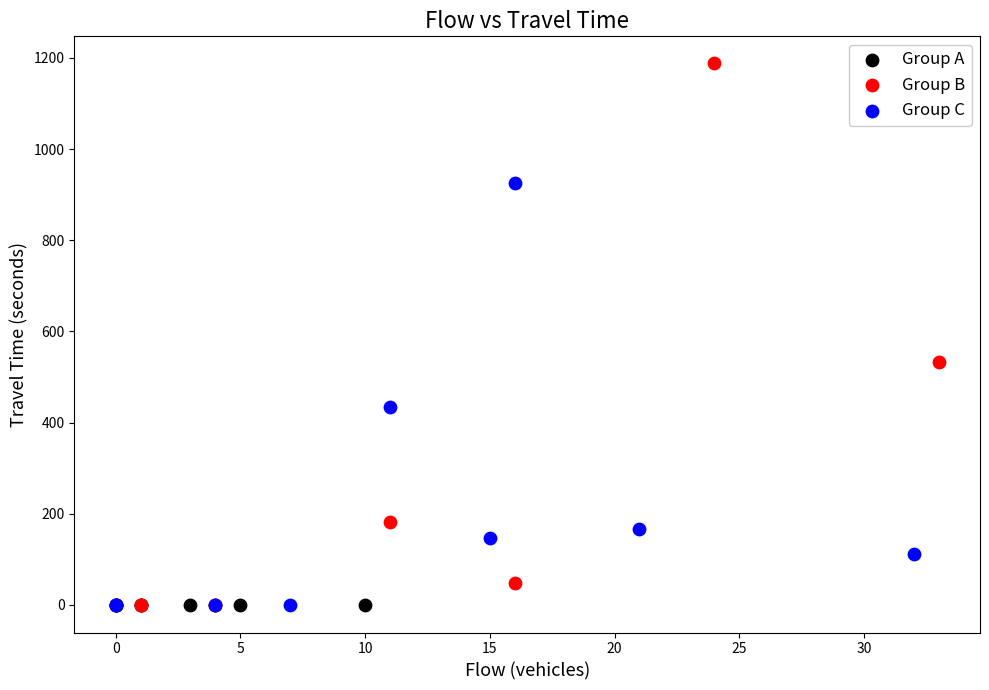

Which series reaches the maximum Y coordinate?

Group B